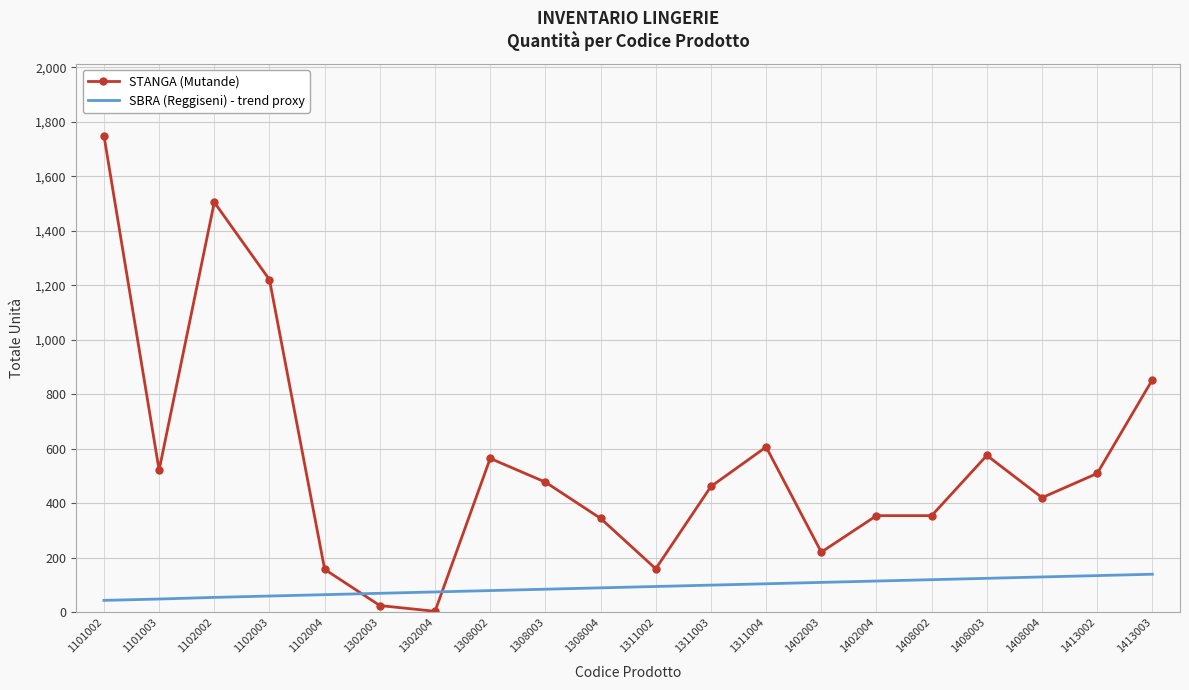

How many times do STANGA (Mutande) and SBRA (Reggiseni) - trend proxy cross each other?

2